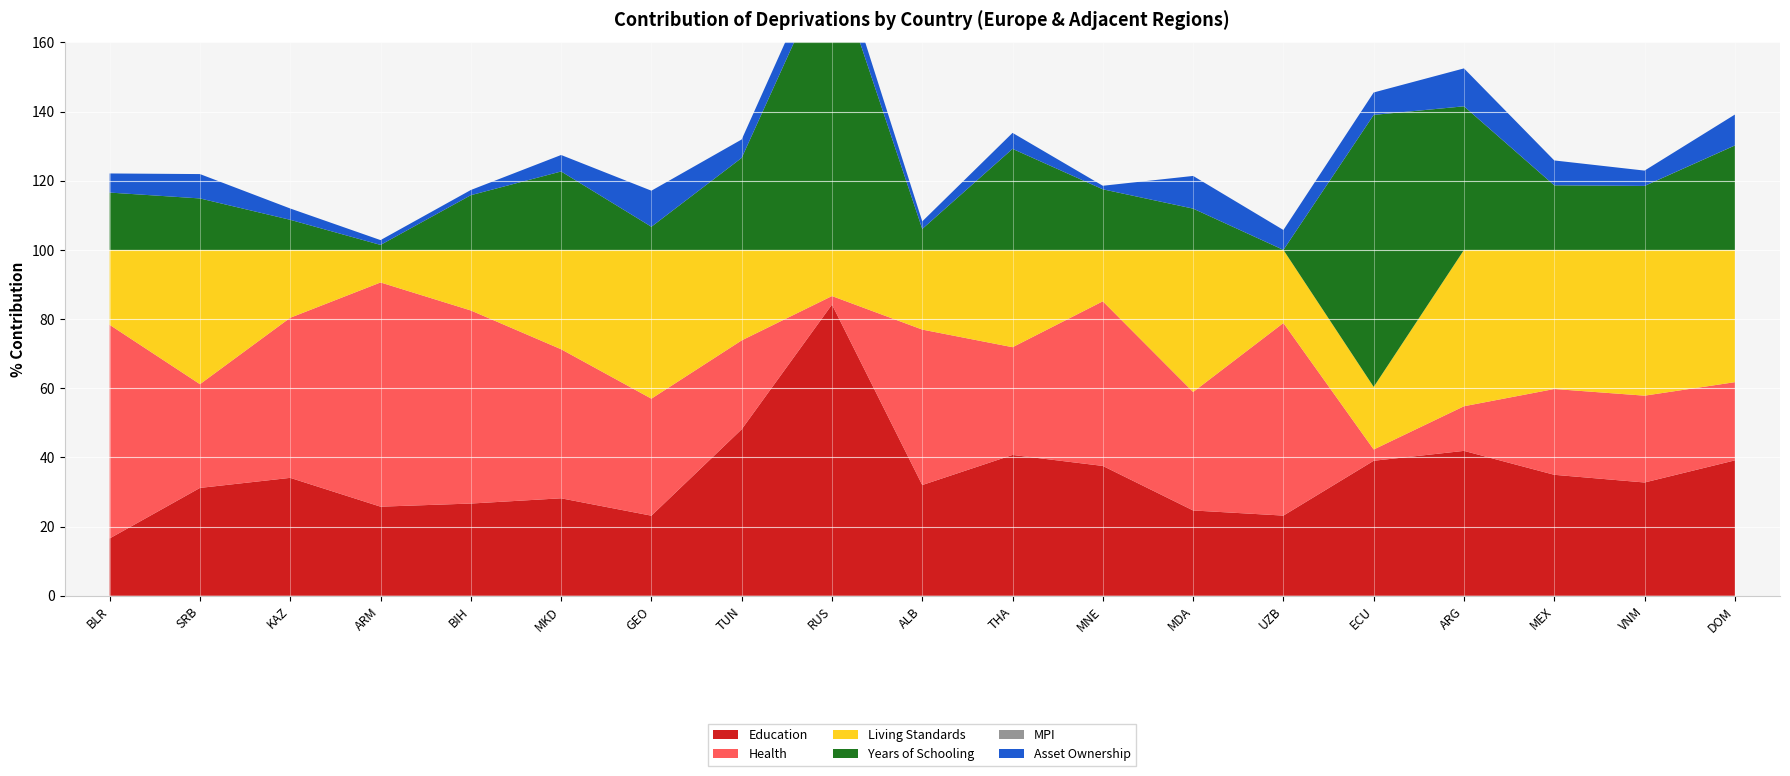

Reading right to left, transcribe all the data shown in this chart.

Education: DOM=39.1	VNM=32.8	MEX=35.0	ARG=41.9	ECU=39.0	UZB=23.2	MDA=24.7	MNE=37.5	THA=40.7	ALB=32.0	RUS=84.2	TUN=48.1	GEO=23.2	MKD=28.2	BIH=26.7	ARM=25.8	KAZ=34.1	SRB=31.2	BLR=16.6
Health: DOM=22.6	VNM=25.1	MEX=24.8	ARG=12.9	ECU=3.3	UZB=55.7	MDA=34.3	MNE=47.6	THA=31.2	ALB=44.9	RUS=2.5	TUN=25.7	GEO=33.8	MKD=43.1	BIH=55.8	ARM=64.8	KAZ=46.3	SRB=30.0	BLR=61.8
Living Standards: DOM=38.2	VNM=42.1	MEX=40.2	ARG=45.2	ECU=18.1	UZB=21.1	MDA=41.1	MNE=14.9	THA=28.1	ALB=23.0	RUS=13.3	TUN=26.2	GEO=43.0	MKD=28.7	BIH=17.5	ARM=9.4	KAZ=19.6	SRB=38.8	BLR=21.7
Years of Schooling: DOM=30.2	VNM=18.5	MEX=18.7	ARG=41.5	ECU=78.6	UZB=0.0	MDA=11.9	MNE=17.5	THA=29.2	ALB=6.1	RUS=84.2	TUN=26.6	GEO=6.7	MKD=22.7	BIH=15.8	ARM=1.4	KAZ=8.7	SRB=14.9	BLR=16.6
MPI: DOM=0.0	VNM=0.0	MEX=0.0	ARG=0.0	ECU=0.0	UZB=0.0	MDA=0.0	MNE=0.0	THA=0.0	ALB=0.0	RUS=0.0	TUN=0.0	GEO=0.0	MKD=0.0	BIH=0.0	ARM=0.0	KAZ=0.0	SRB=0.0	BLR=0.0
Asset Ownership: DOM=8.9	VNM=4.4	MEX=7.2	ARG=11.0	ECU=6.5	UZB=5.8	MDA=9.4	MNE=1.0	THA=4.6	ALB=2.2	RUS=6.0	TUN=5.3	GEO=10.4	MKD=4.8	BIH=1.5	ARM=1.4	KAZ=3.3	SRB=7.0	BLR=5.5